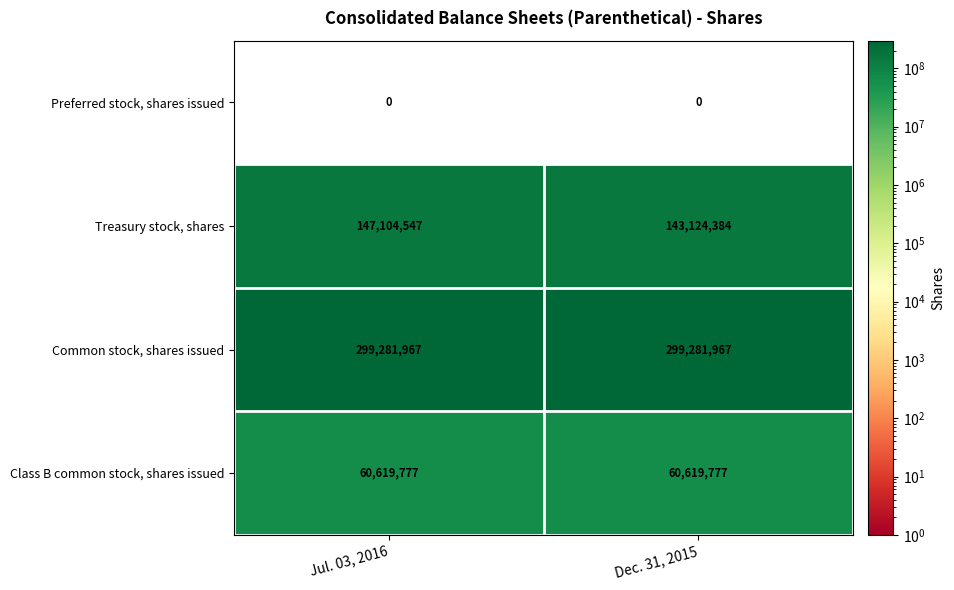

True or false: Class B common stock, shares issued has a value of 97285863 at Dec. 31, 2015.

False